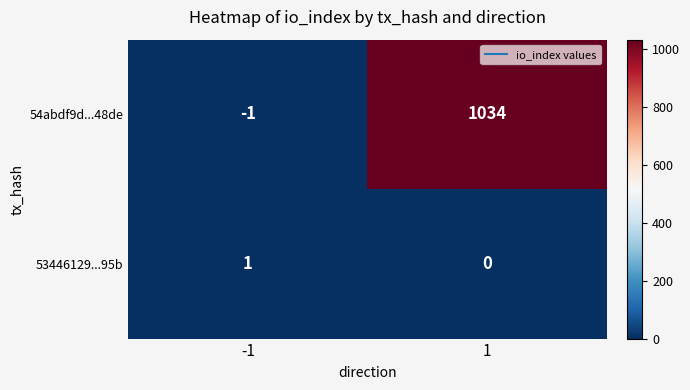

What is the sum of all 54abdf9d...48de values?

1033